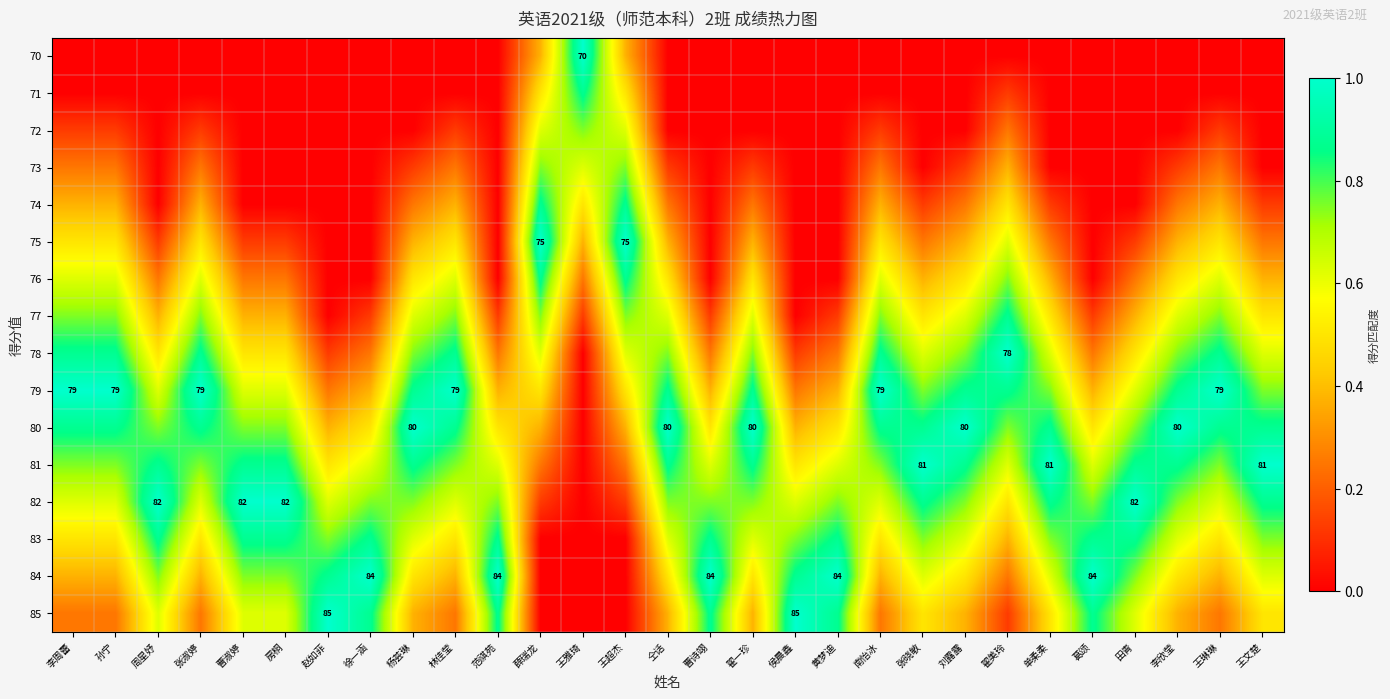

What is the difference between the maximum and minimum values in the 70 series?

1.0